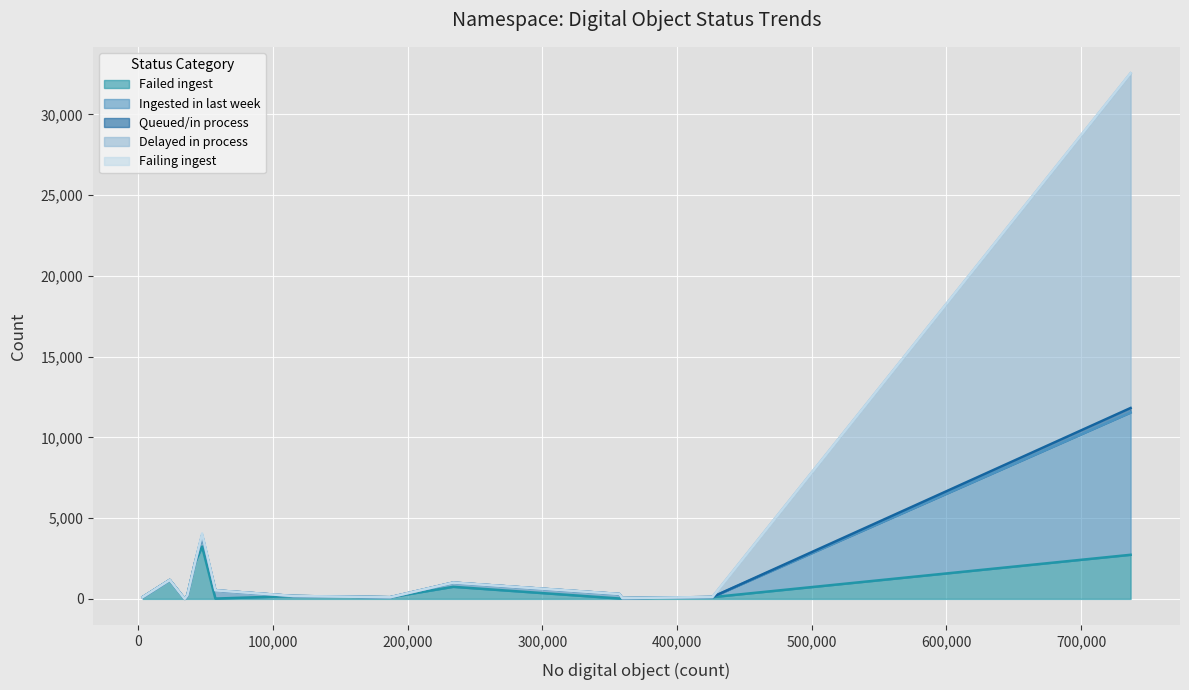

What is the sum of all Failing ingest values?

125